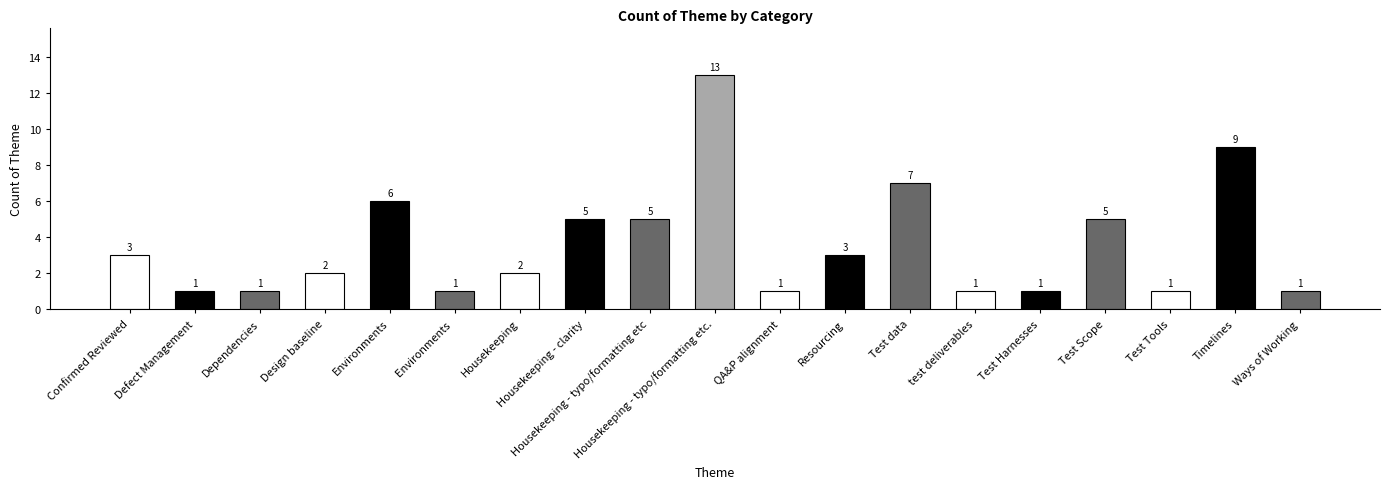

What is the difference between the values at QA&P alignment and Housekeeping - typo/formatting etc.?

12